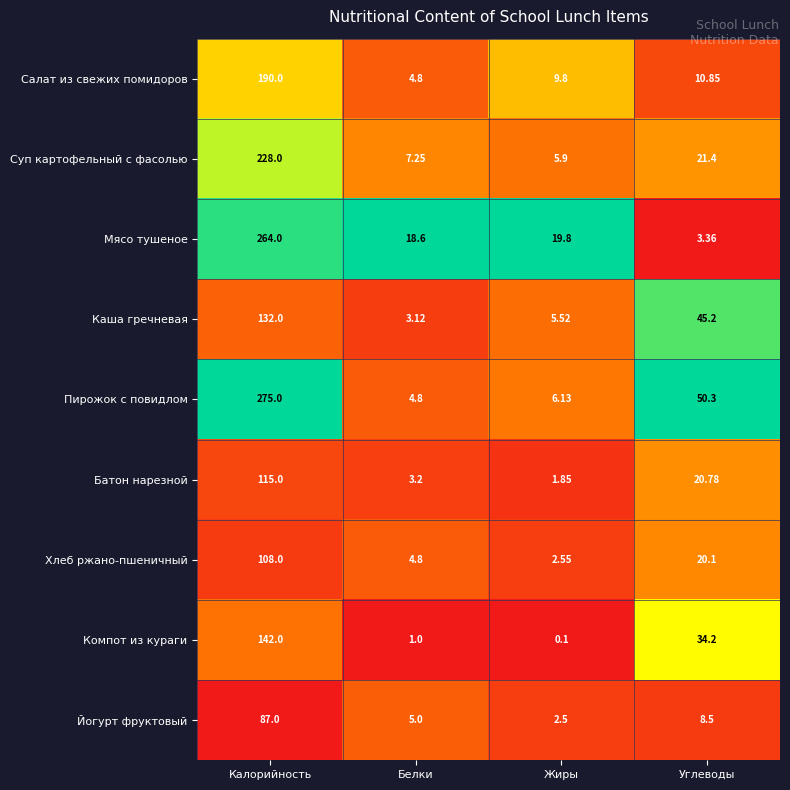

At which category is the sum across all series the highest?

Калорийность